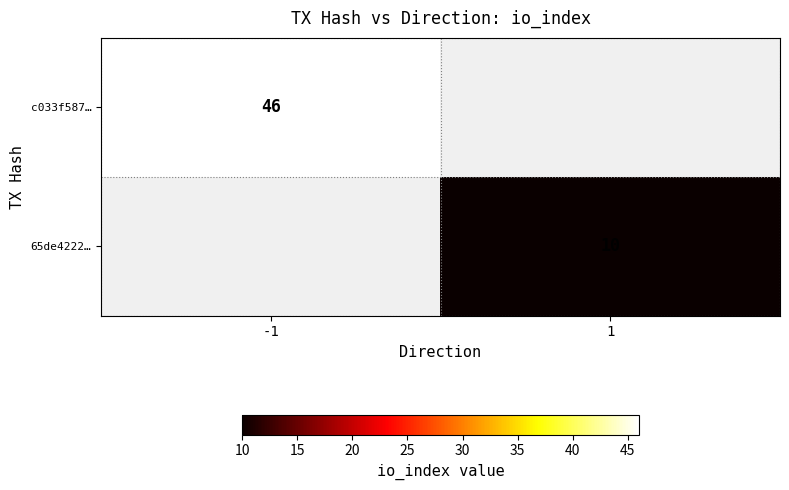

True or false: 65de4222… has a value of 14 at 1.

False